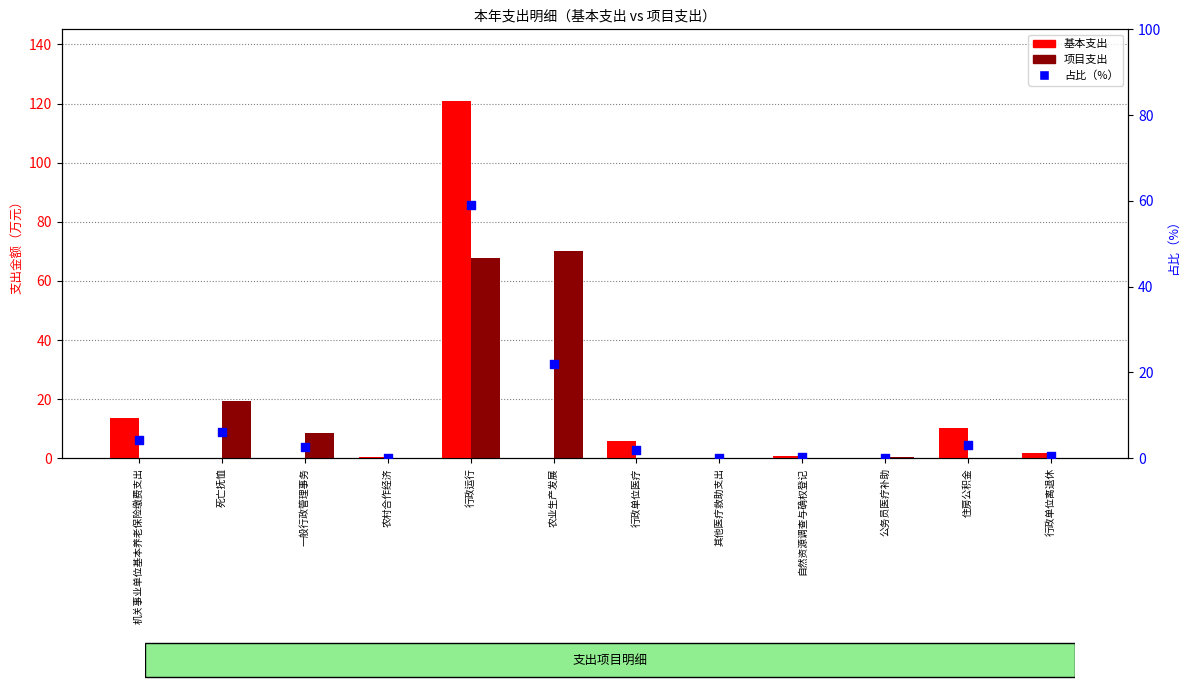

What are all the series names shown in the legend?

基本支出, 项目支出, 占比（%）